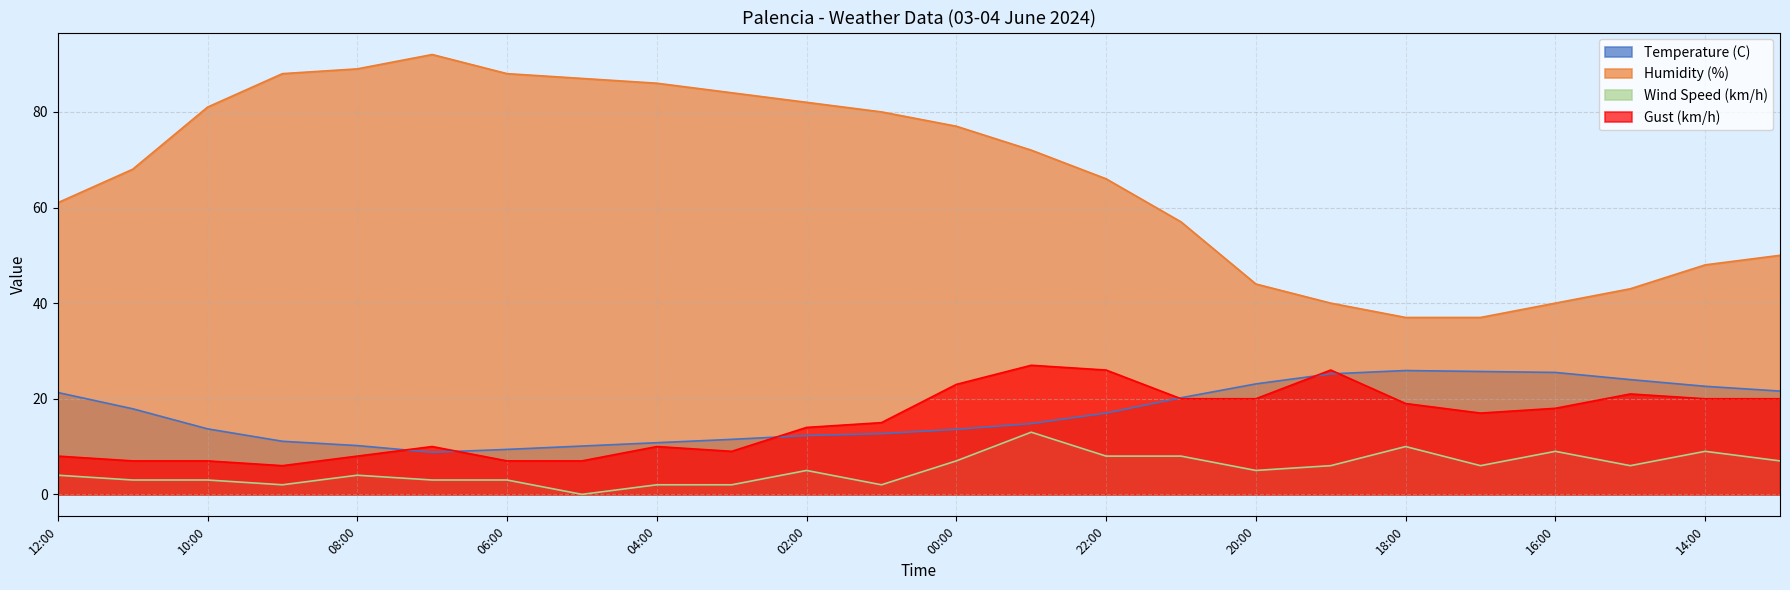

What is the difference between the maximum and minimum values in the Humidity (%) series?

55.0